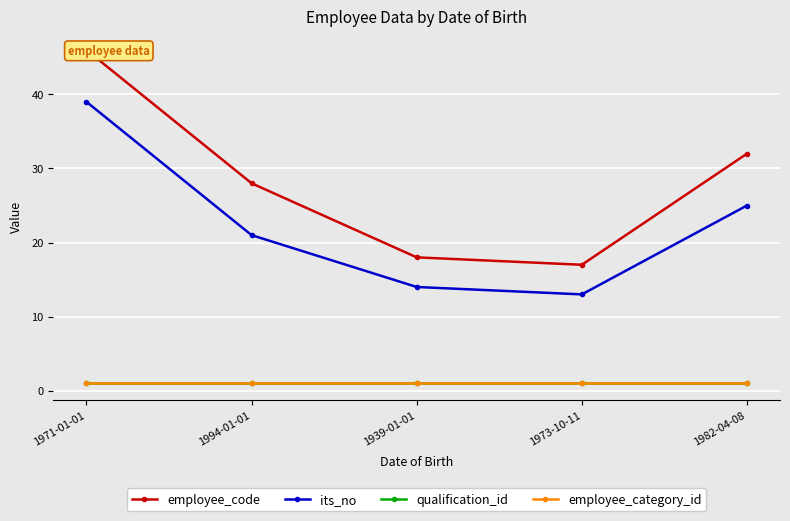

What is the label of the 1st point from the left?

1971-01-01